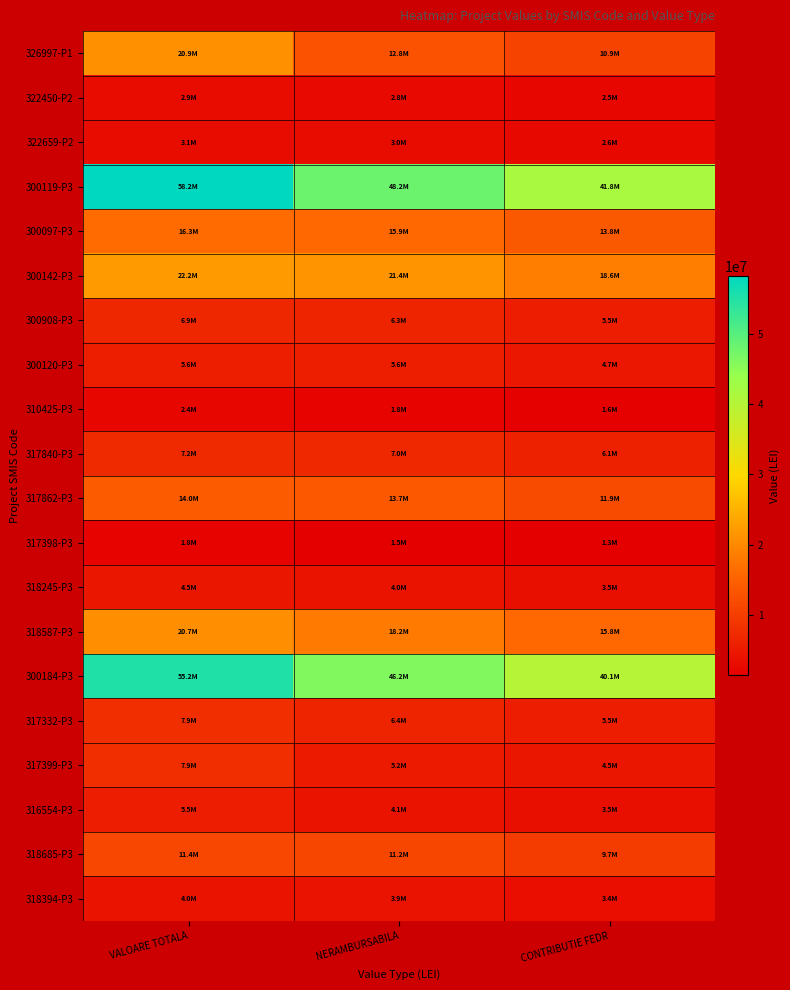

At which category is the sum across all series the highest?

VALOARE TOTALA